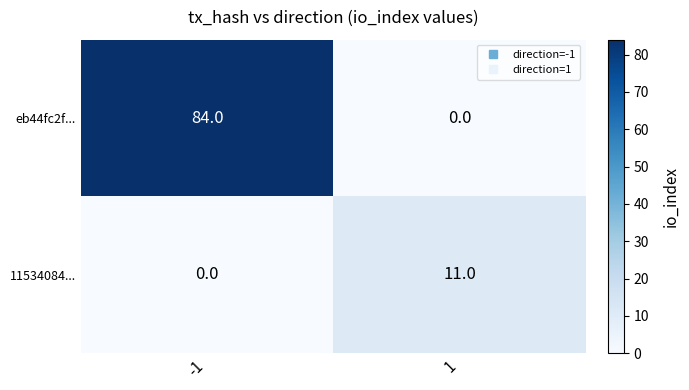

List the series in order of their overall mean, lowest first.

11534084..., eb44fc2f...